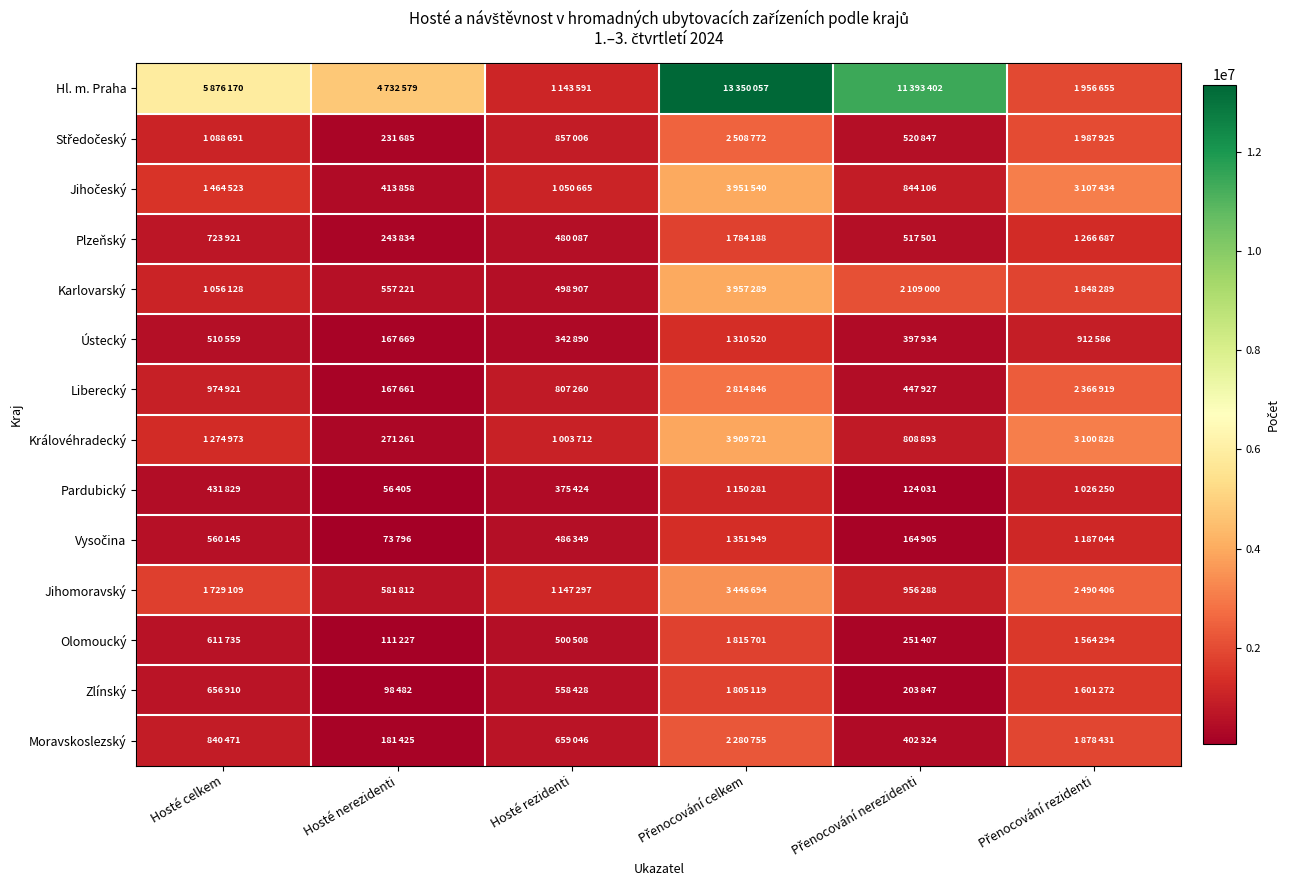

Which category has the lowest value across all series?

Hosté nerezidenti